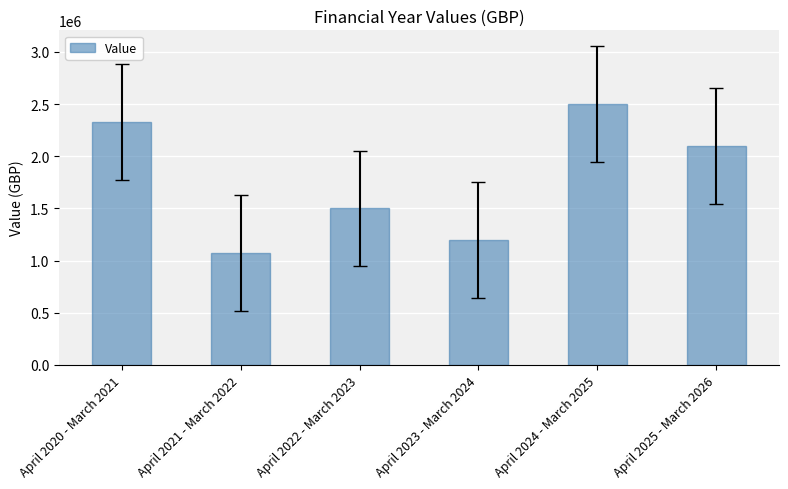

Does the chart contain any negative values?

No